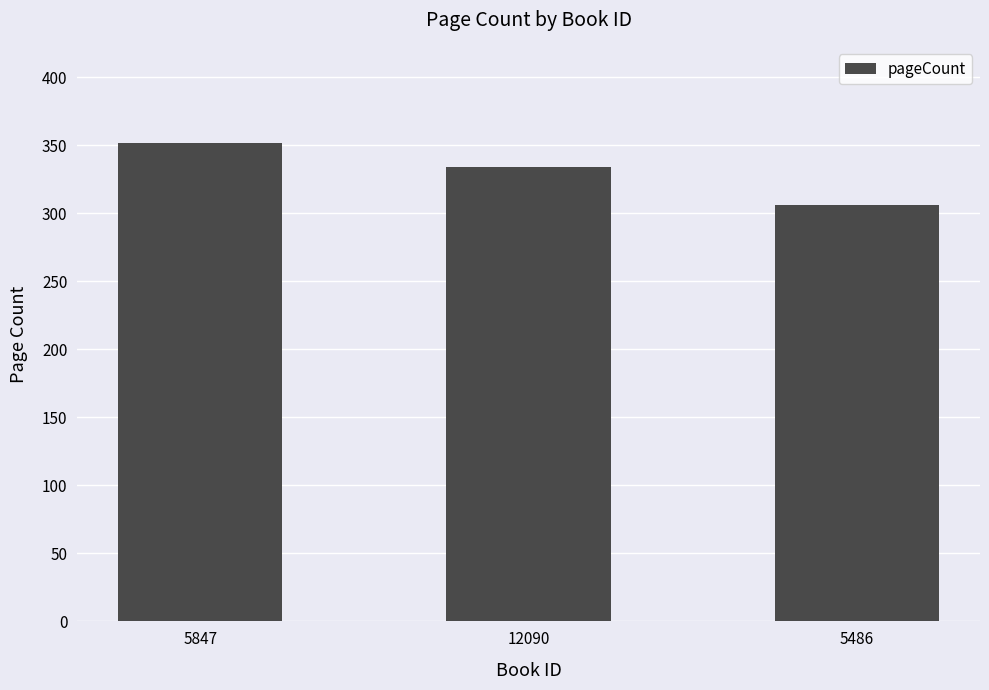

How many data points are less than 334?

1